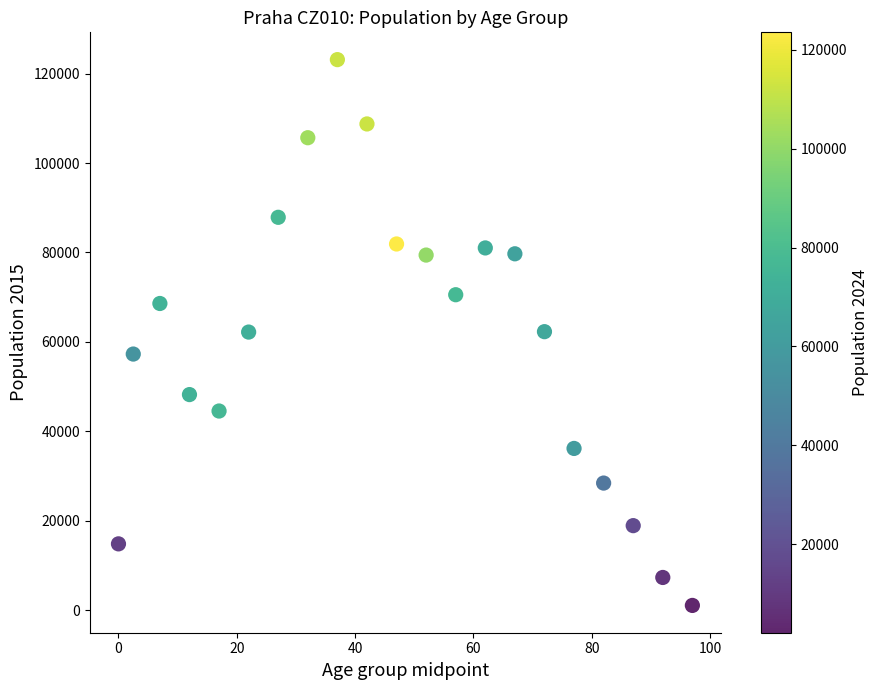

What is the range of Y values (max minus min)?

122111